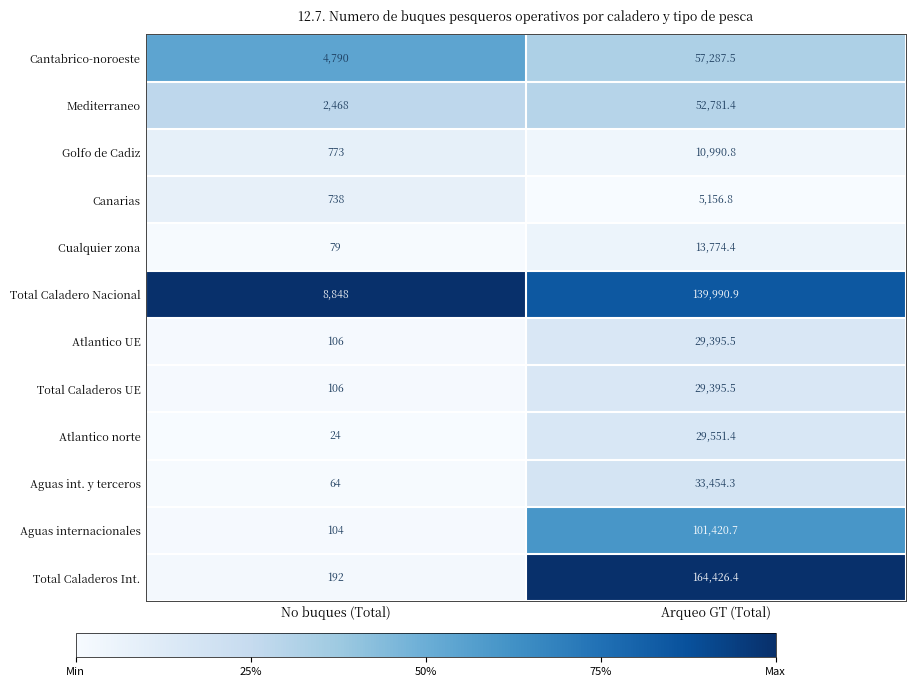

What is the total value across all series at Arqueo GT (Total)?

667625.6